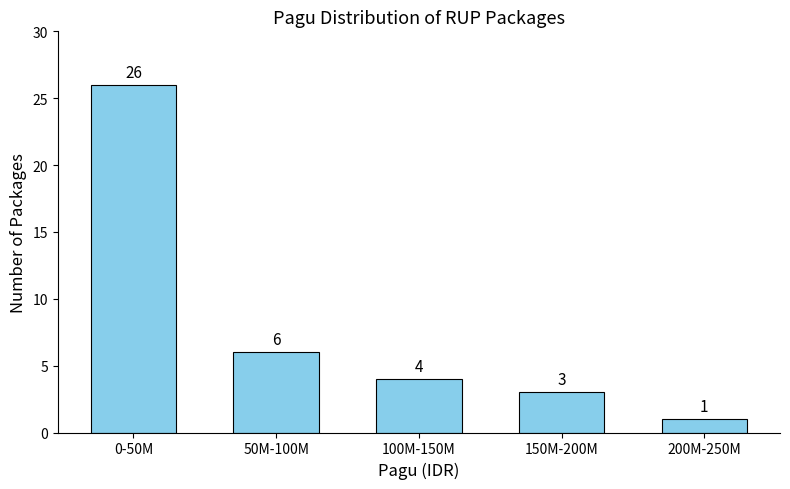

Reading right to left, extract all data points from this chart.

1	3	4	6	26